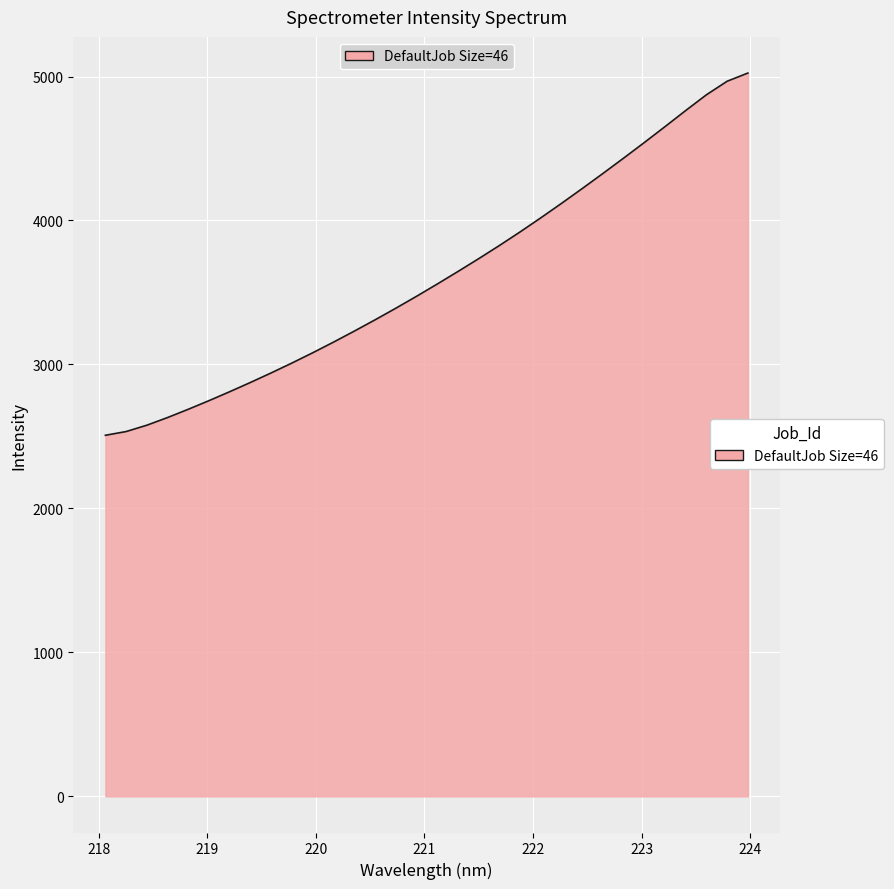

Reading left to right, extract all data points from this chart.

2508.0	2534.0	2578.1	2631.5	2689.0	2749.0	2811.2	2875.5	2941.9	3010.5	3081.6	3155.4	3231.6	3309.9	3390.4	3473.2	3558.5	3645.7	3734.6	3826.1	3920.7	4018.6	4119.1	4221.9	4326.8	4433.4	4541.8	4652.3	4764.3	4873.5	4967.5	5024.2